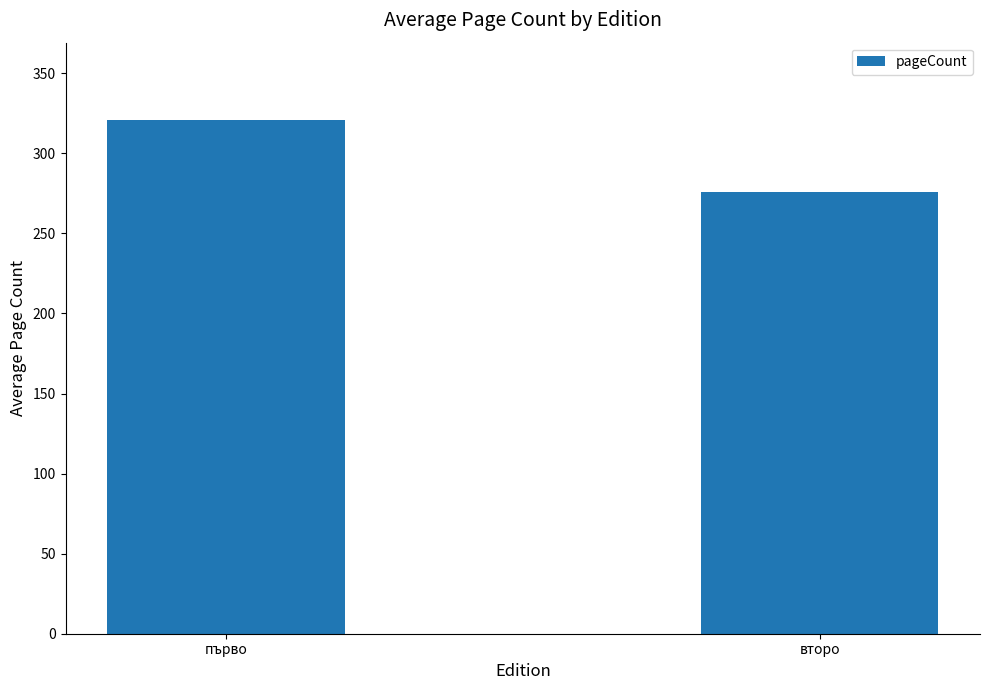

List the labels in order of value, smallest first.

второ, първо